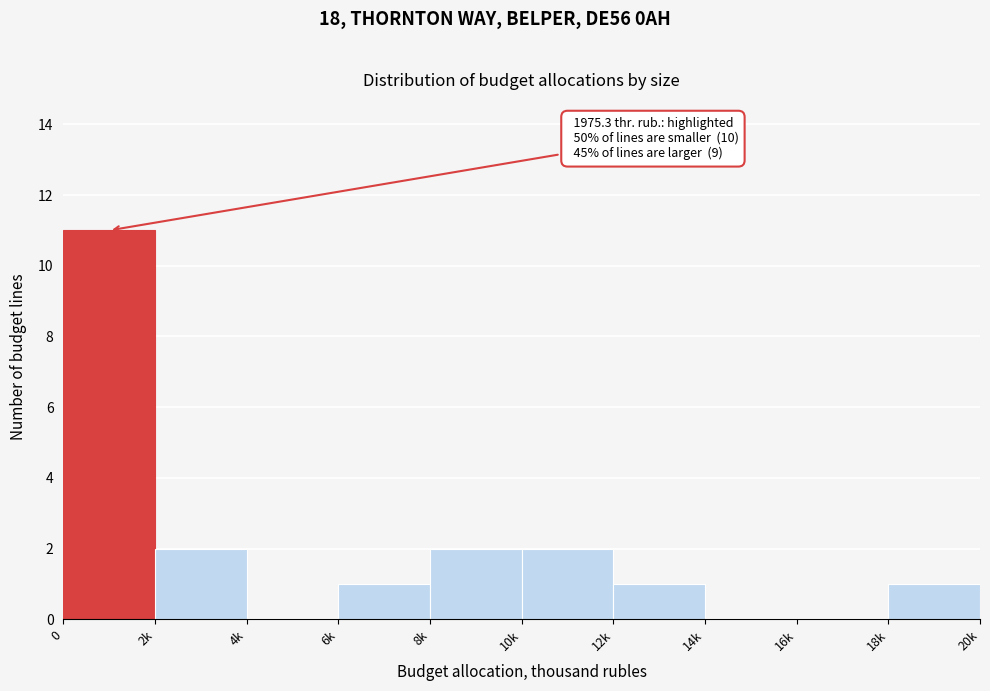

Reading left to right, transcribe all the data shown in this chart.

0=11	2k=2	4k=0	6k=1	8k=2	10k=2	12k=1	14k=0	16k=0	18k=1